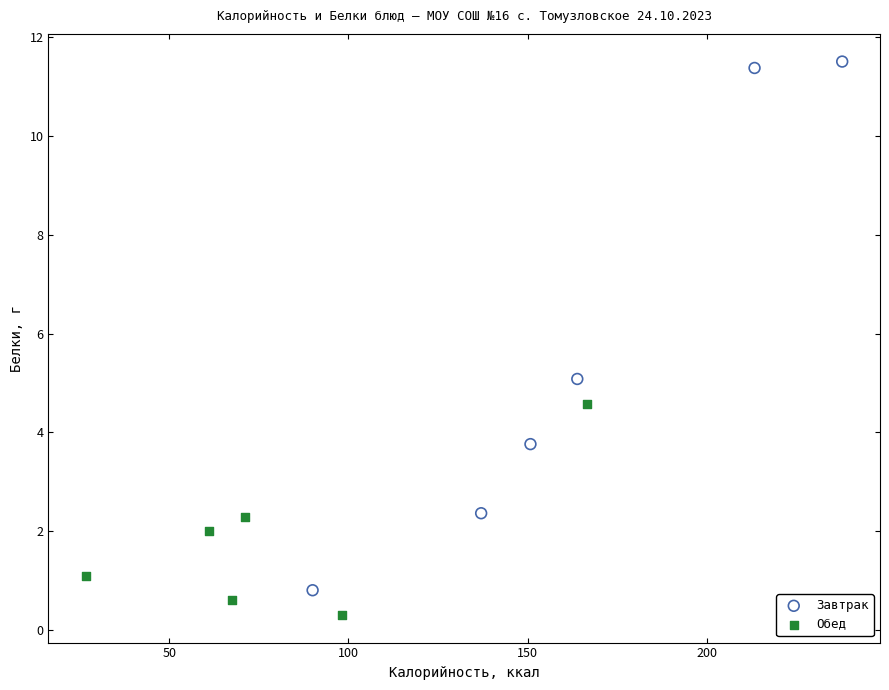

What are all the series names shown in the legend?

Завтрак, Обед